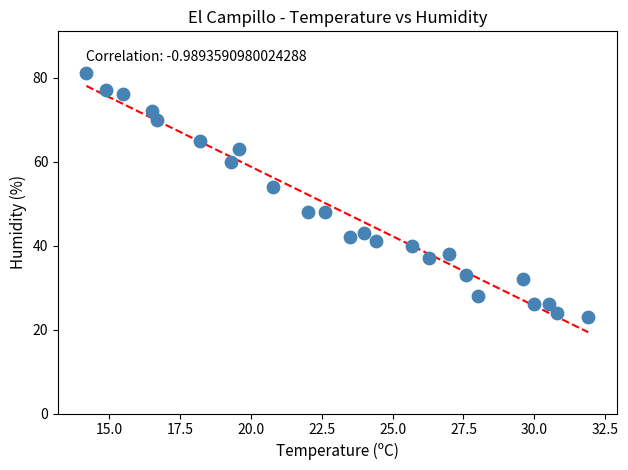

What is the range of Y values (max minus min)?

58